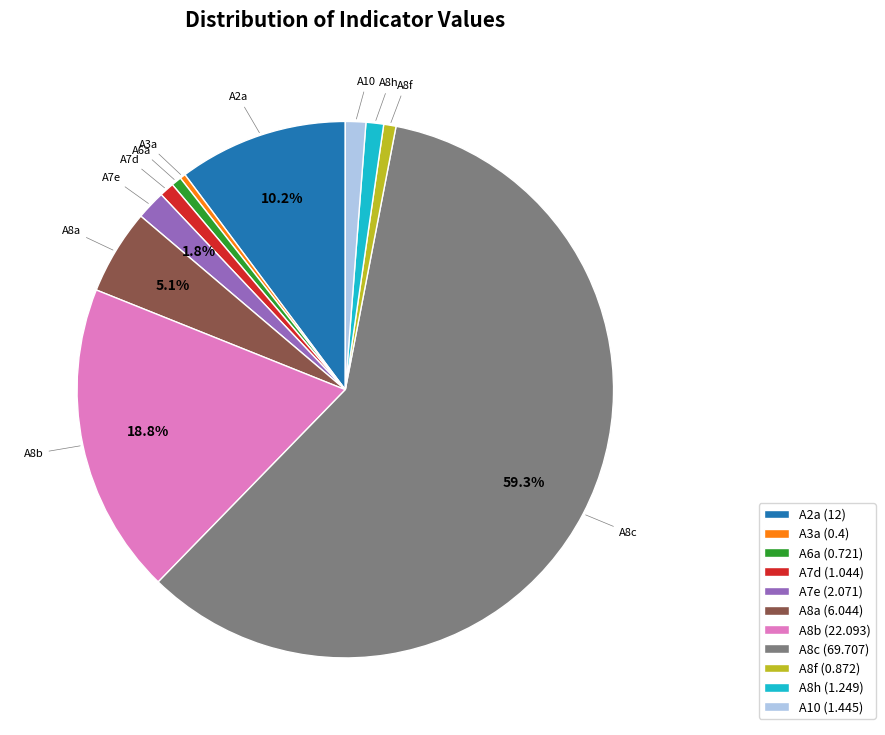

What is the total percentage of A8a (6.044) and A2a (12)?

15.3%